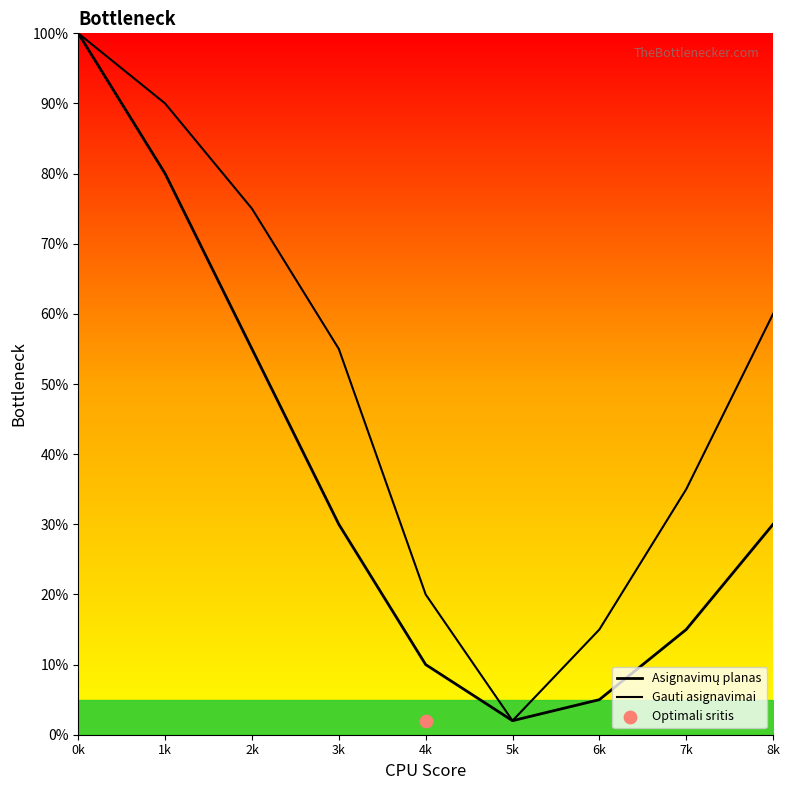

Which series has the largest Y range (max minus min)?

Asignavimų planas